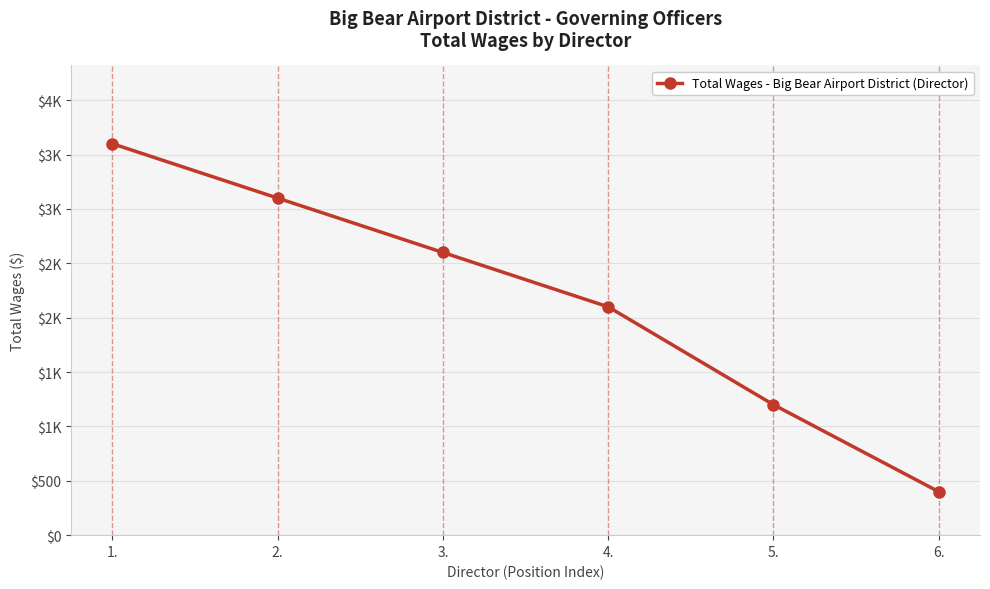

Which category has the lowest value across all series?

6.